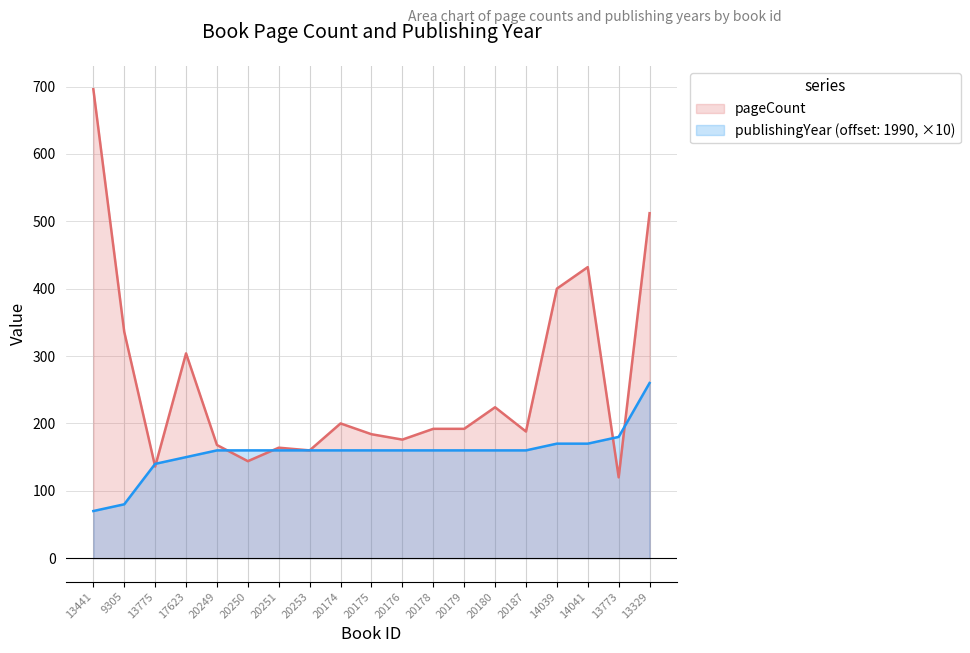

Between which two adjacent categories do pageCount and publishingYear first intersect?

9305 and 13775